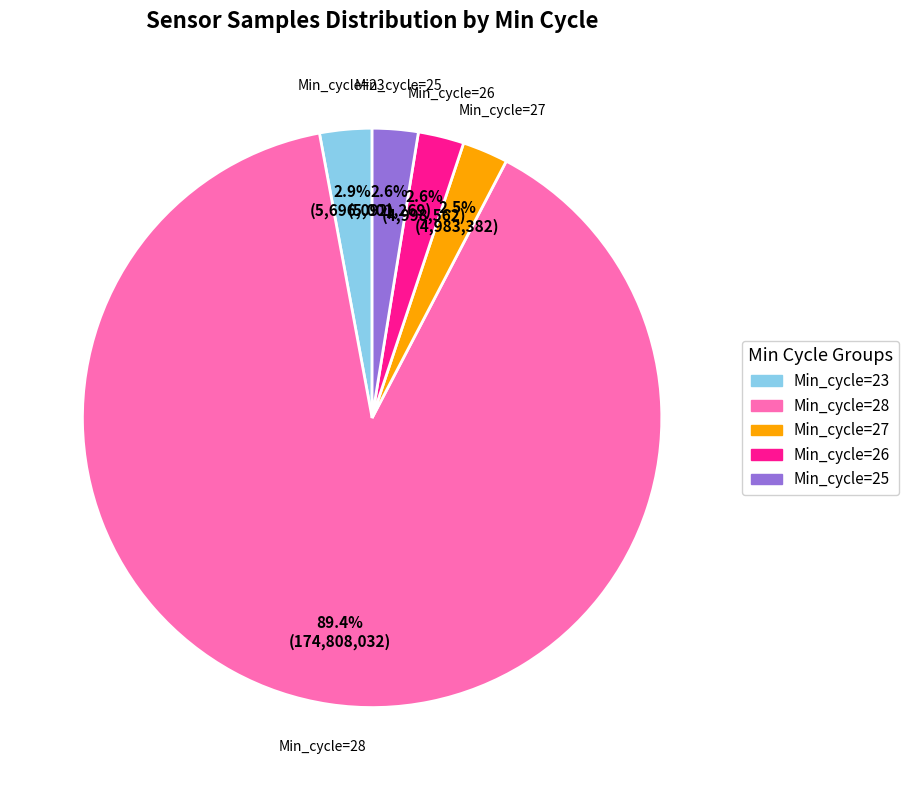

What is the ratio of the value at Min_cycle=26 to the value at Min_cycle=23?

0.9